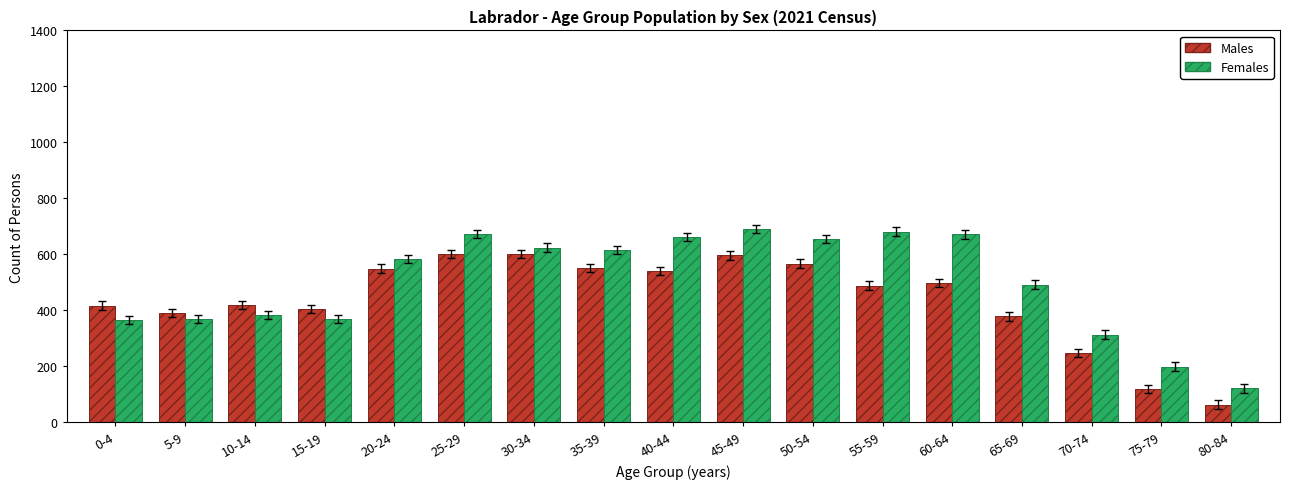

At how many categories does at least one series exceed 436?

10